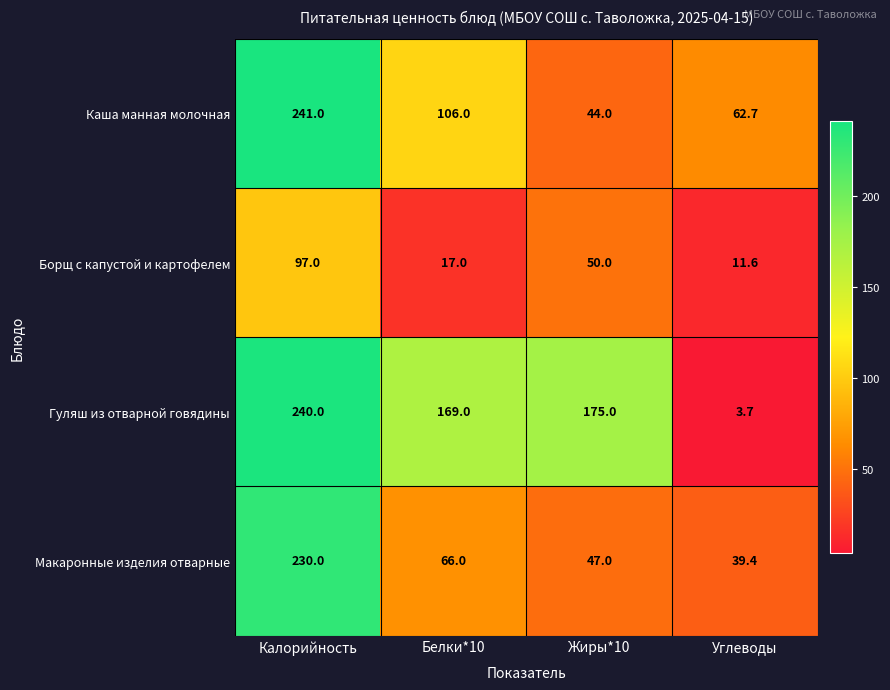

What is the average value of the Макаронные изделия отварные series?

95.6